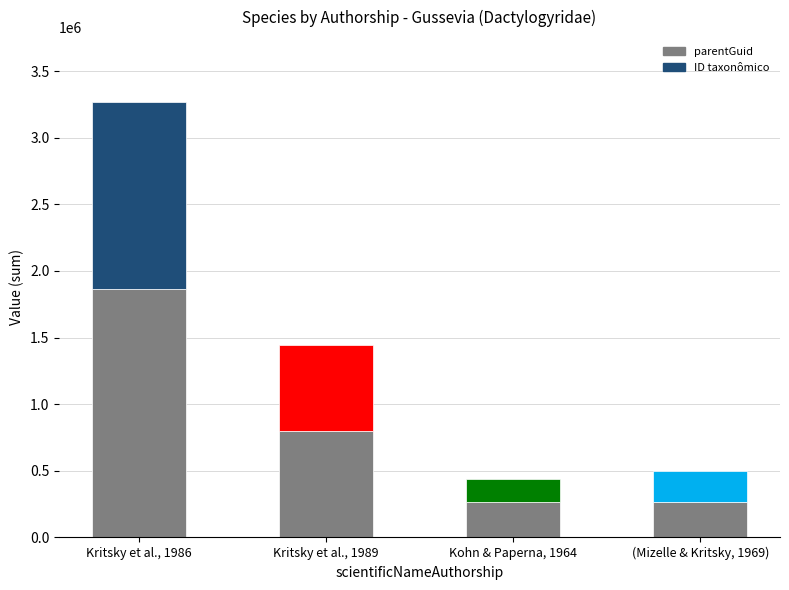

What is the sum of the parentGuid values at Kritsky et al., 1989 and Kritsky et al., 1986?

2668620